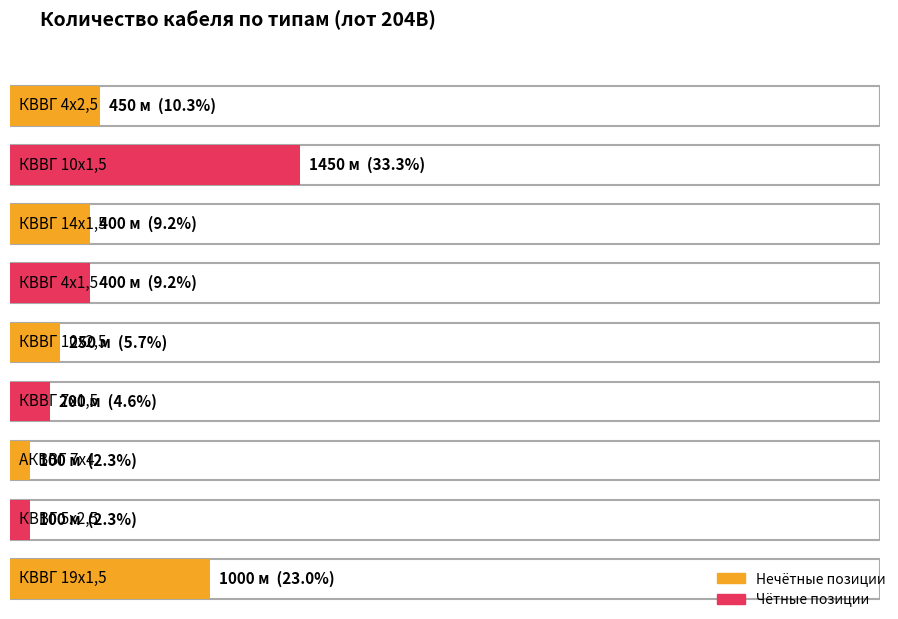

Does the chart contain stacked bars?

No